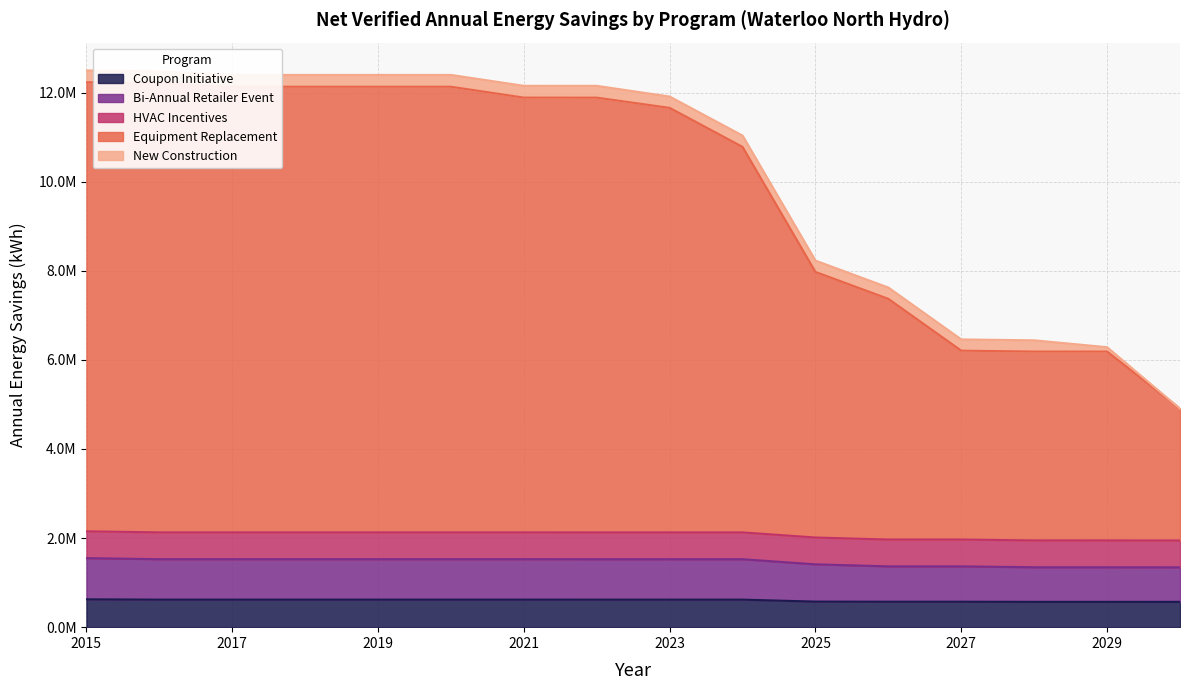

Which has a higher value, 2018 or 2017?

2018